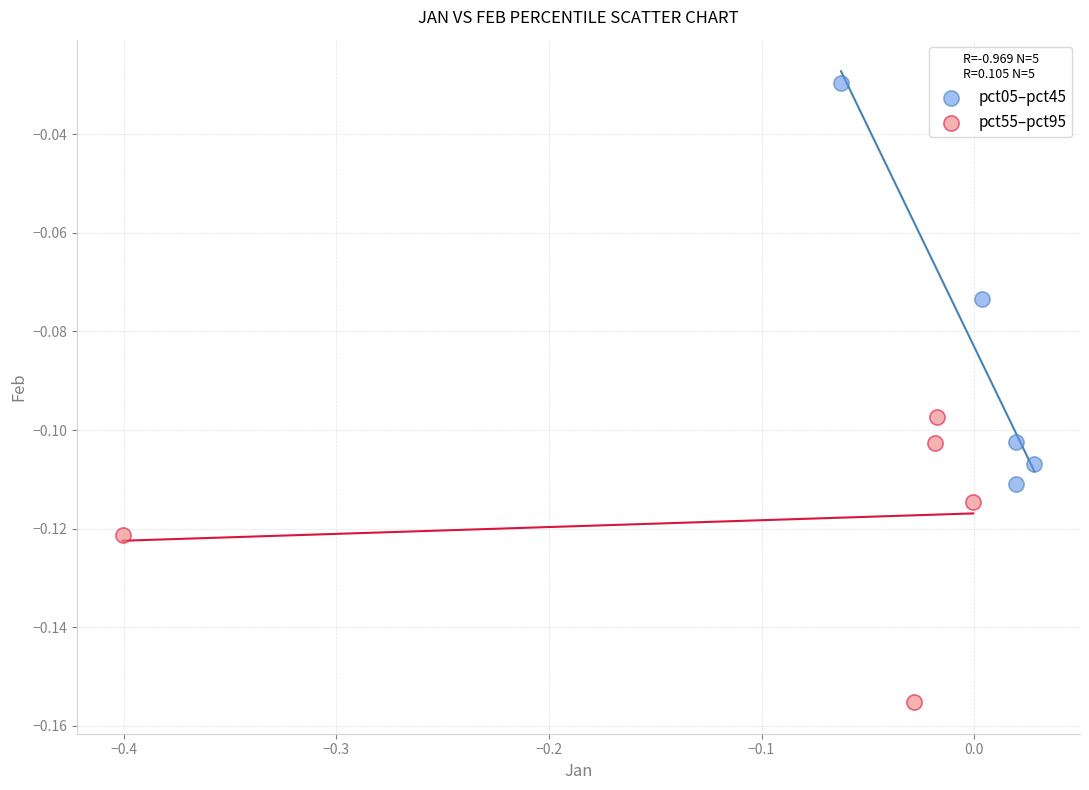

Which series has the widest spread of Y values?

pct05–pct45